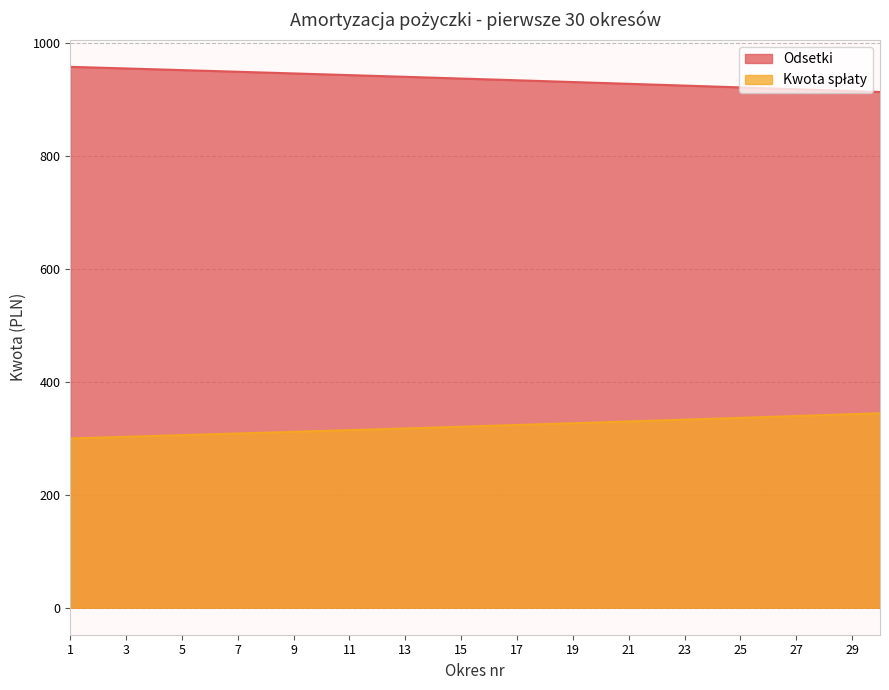

What is the difference between the second highest and second lowest values in the Kwota spłaty series?

41.5